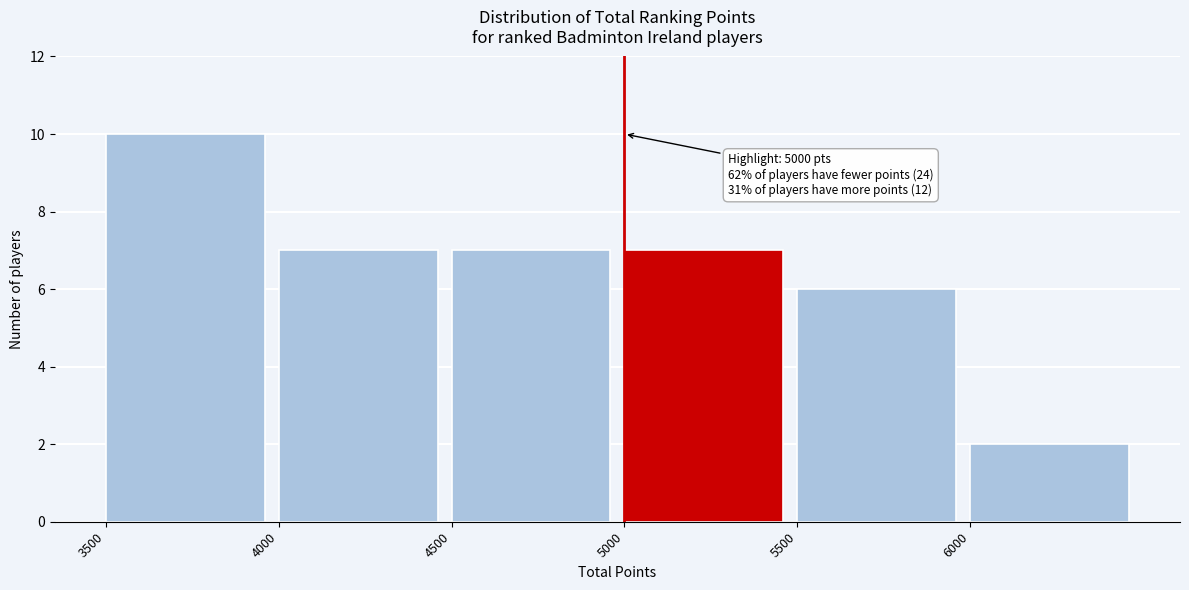

Over which range of the x-axis is the bar tallest?

3500 to 4000